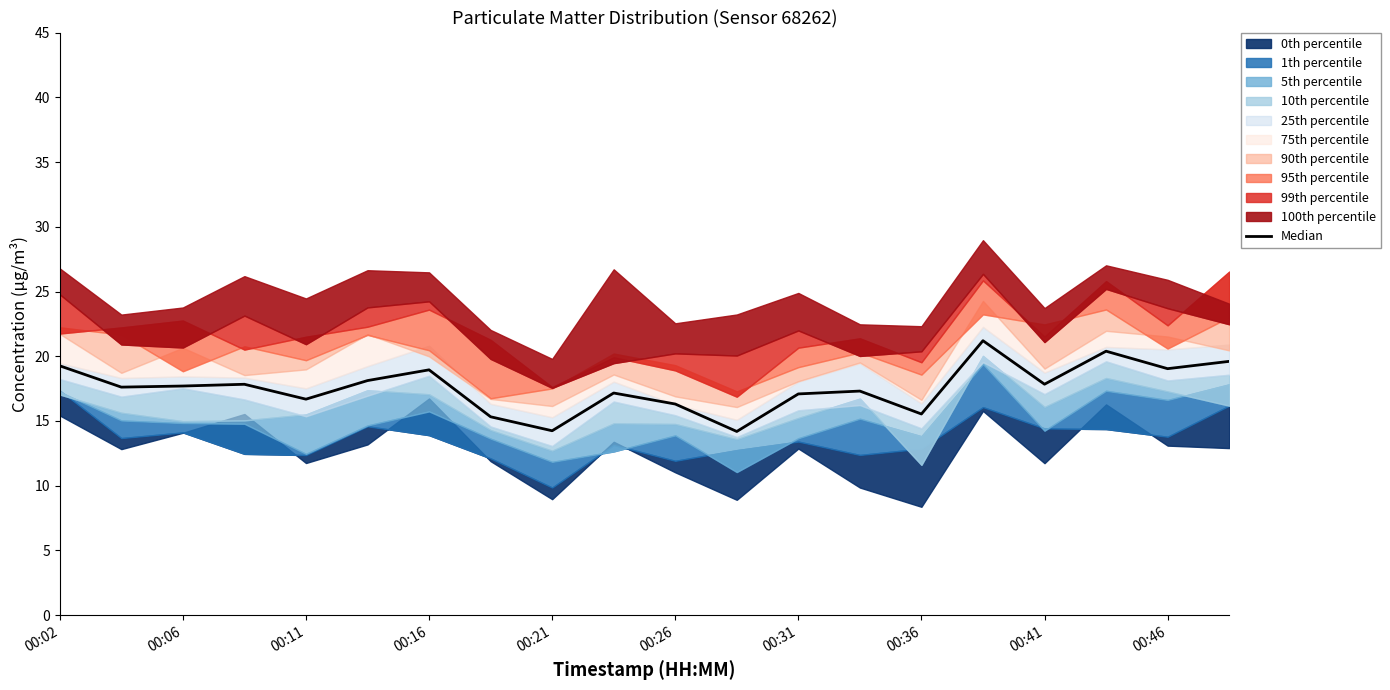

Between 00:21 and 00:26, which is larger?

00:26